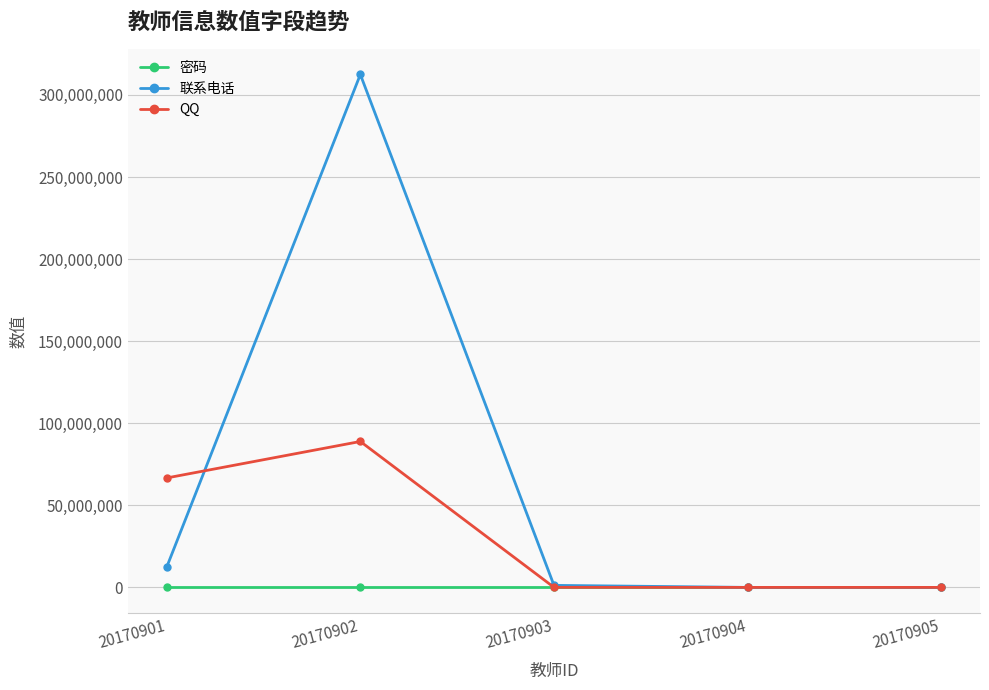

List the series in order of their overall mean, highest first.

联系电话, QQ, 密码